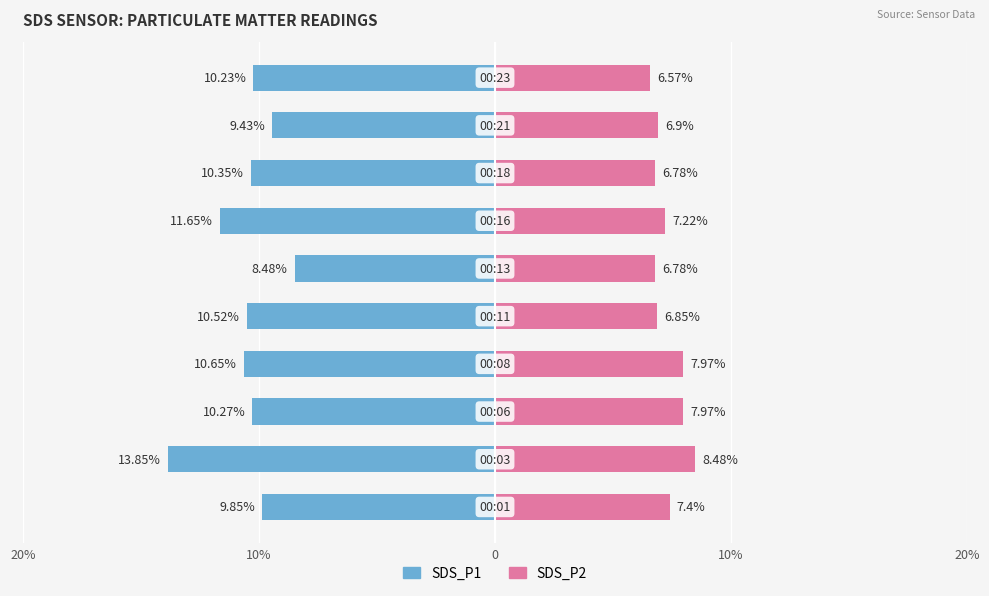

What is the sum of all SDS_P2 values?

72.9